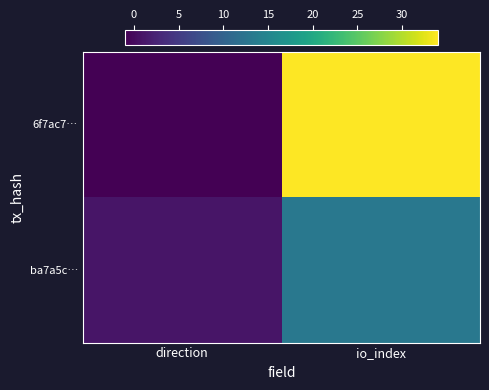

Reading left to right, what are all the values shown in this chart?

6f7ac7…: direction=-1	io_index=34
ba7a5c…: direction=1	io_index=13